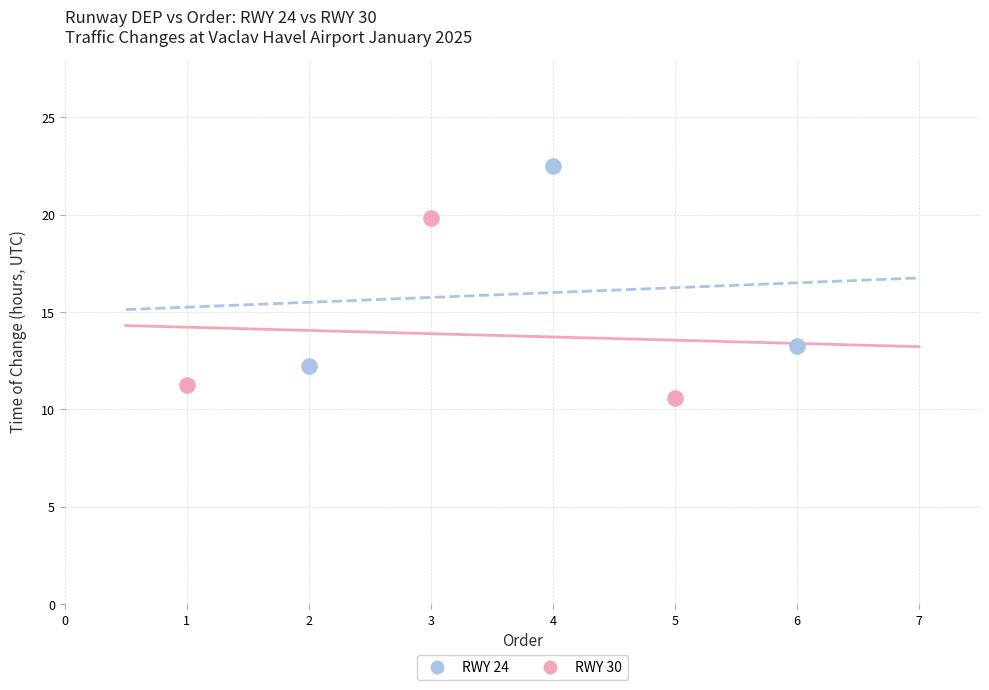

Which series has the largest Y range (max minus min)?

RWY 24